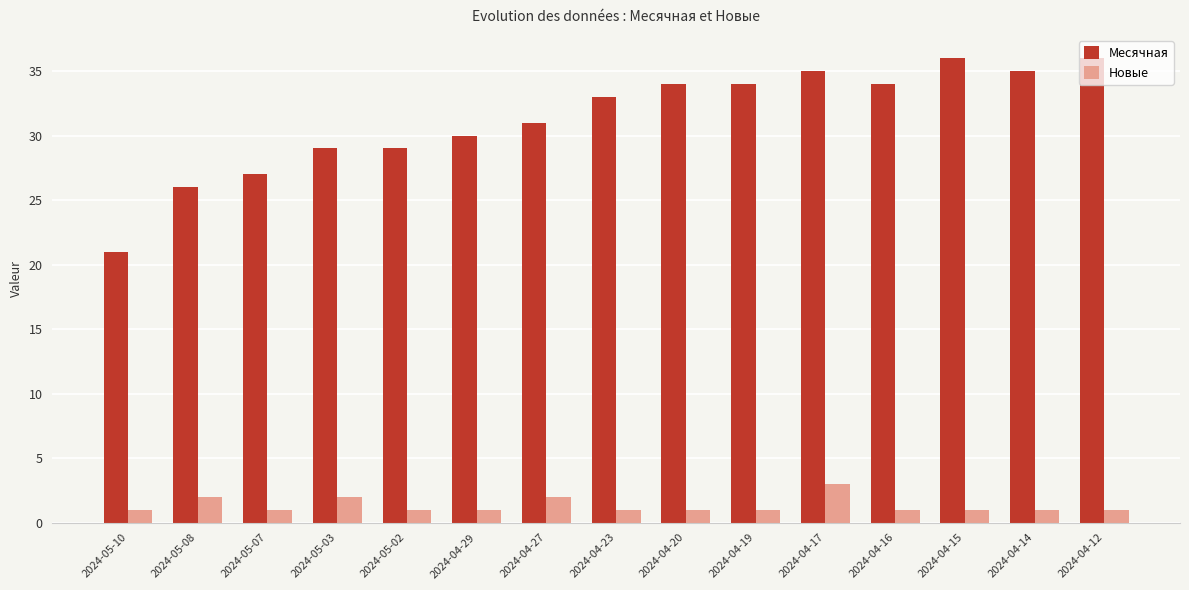

What is the difference between the second highest and minimum values in the Новые series?

1